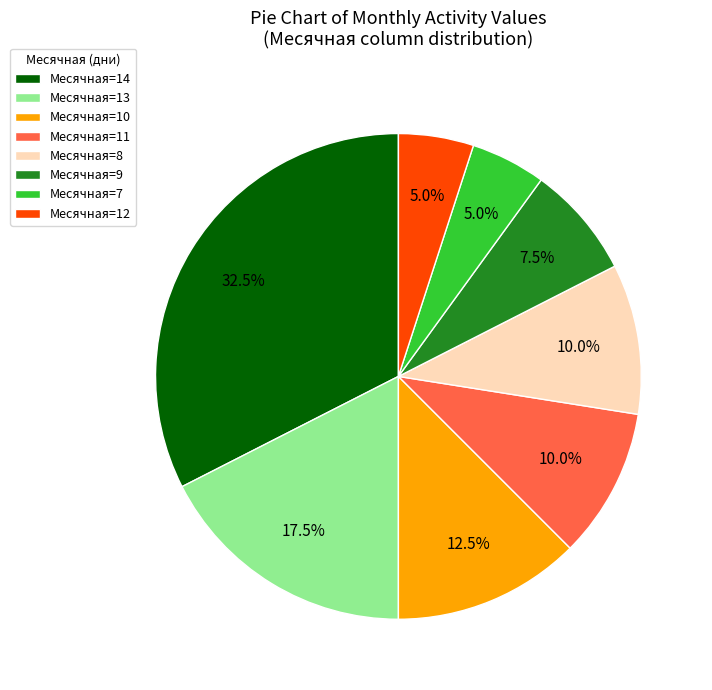

Is there any slice that represents more than half of the pie?

No